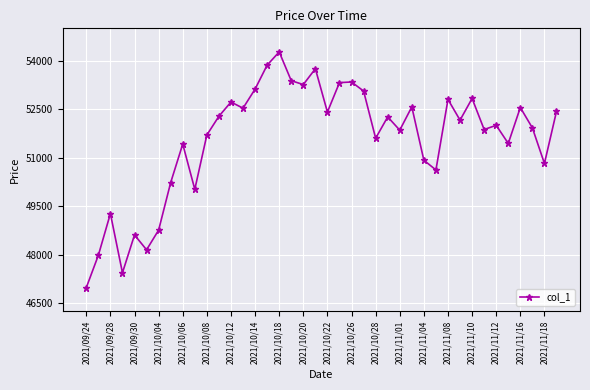

What is the difference between the maximum and second lowest values?

6830